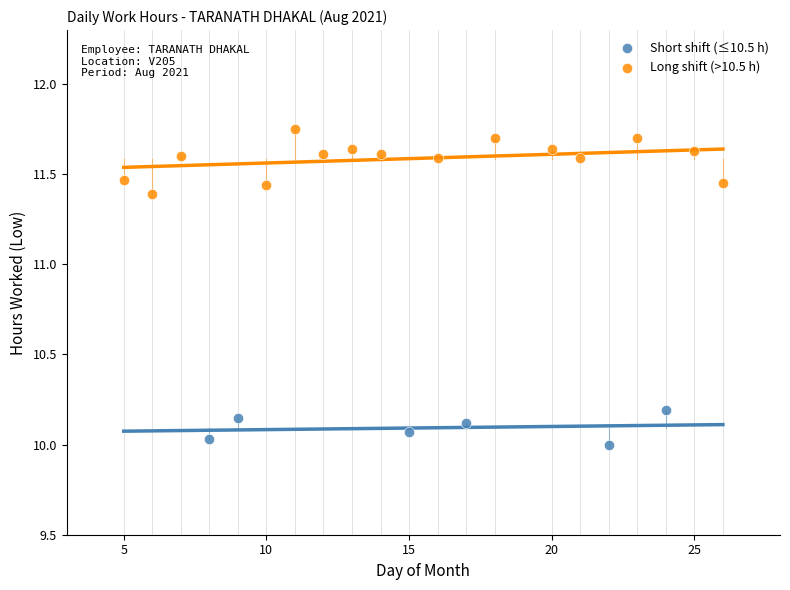

What are all the series names shown in the legend?

Short shift (≤10.5 h), Long shift (>10.5 h)